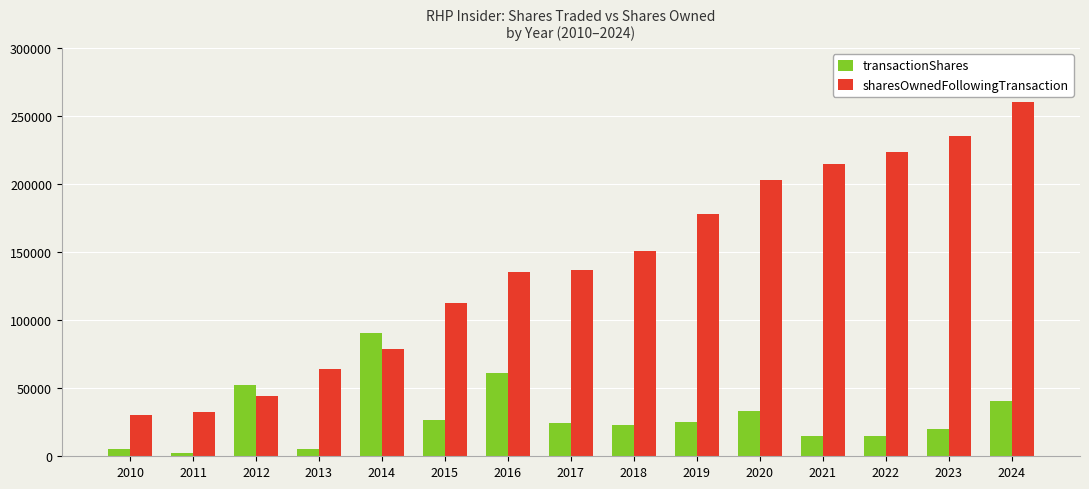

At 2022, list the series in order from smallest to largest.

transactionShares, sharesOwnedFollowingTransaction